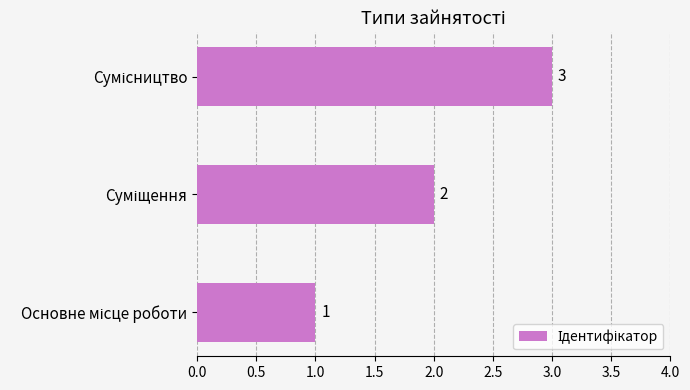

What is the greatest value displayed?

3